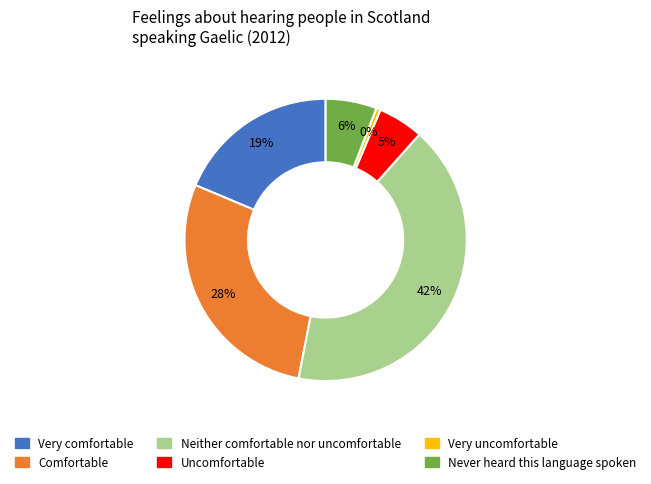

Does Never heard this language spoken represent more than half of the total?

No